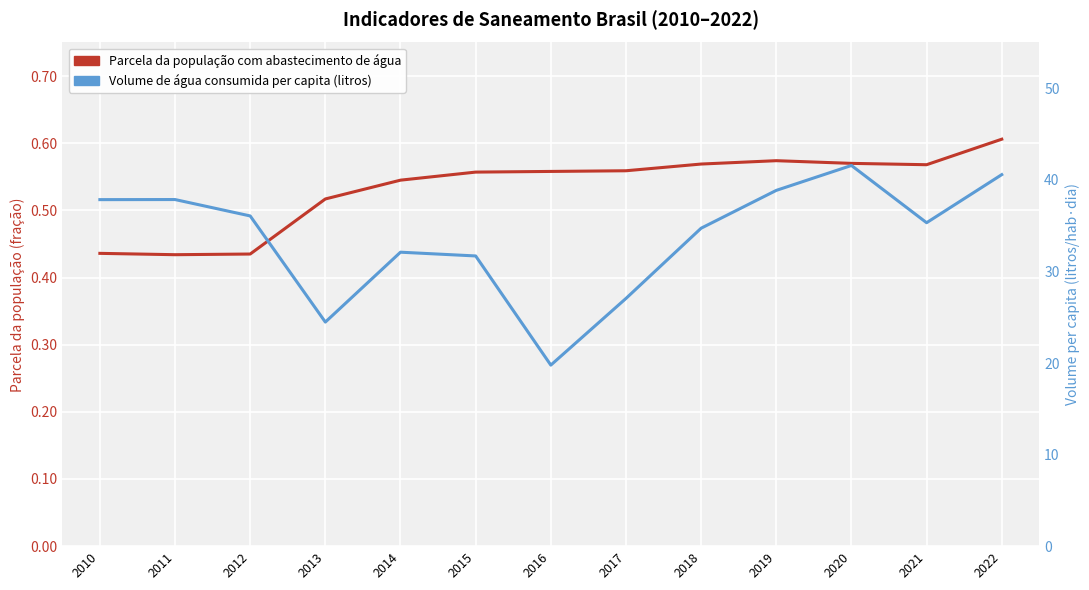

What is the difference between the second highest and minimum values in the Volume de água consumida per capita (litros) series?

20.8